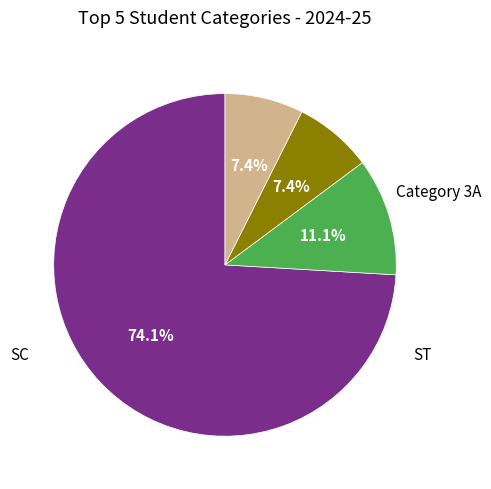

Is there any slice that represents more than half of the pie?

Yes